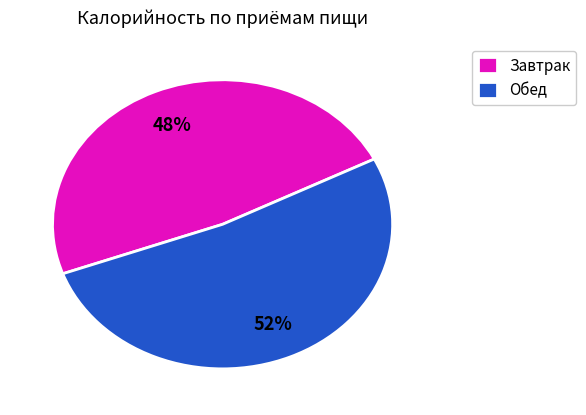

Approximately how many times larger is the value at Завтрак compared to Обед?

0.9